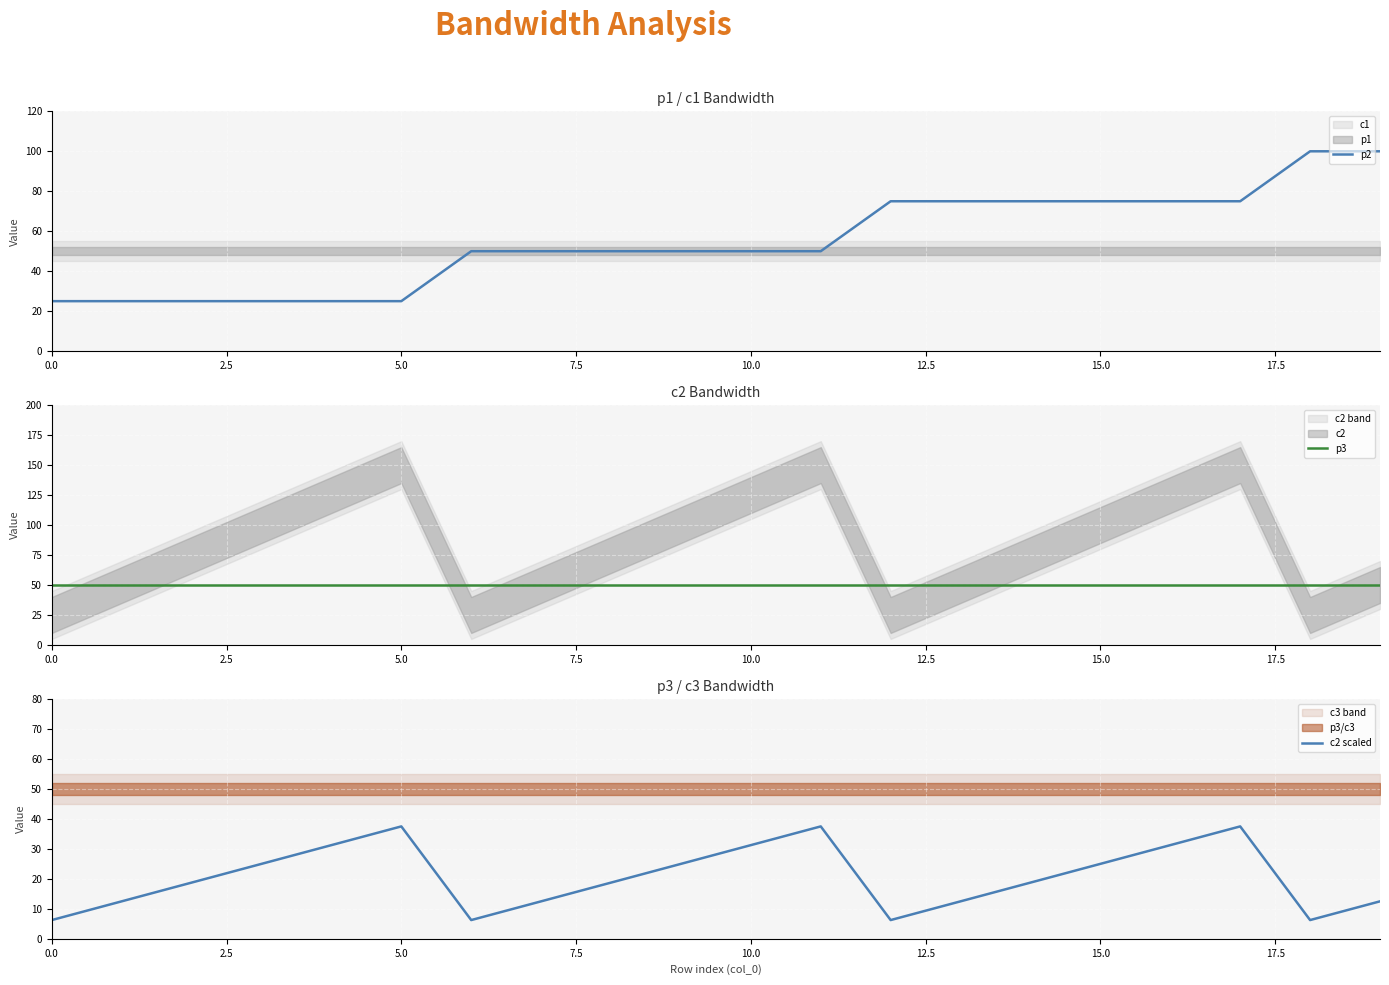

List the series in order of their peak value, highest first.

p2, p3, c2 scaled